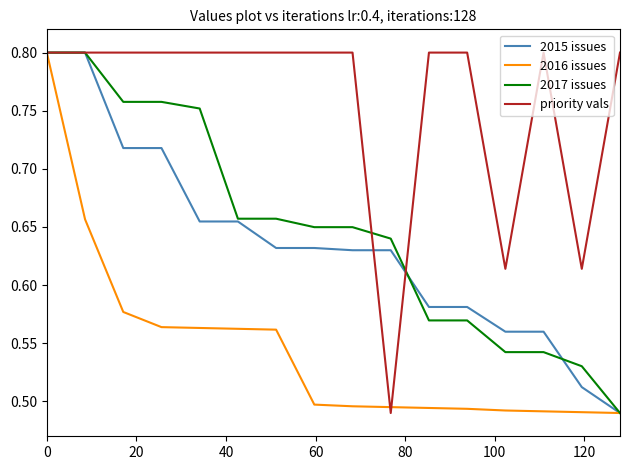

Which series has the largest total across all categories?

priority vals